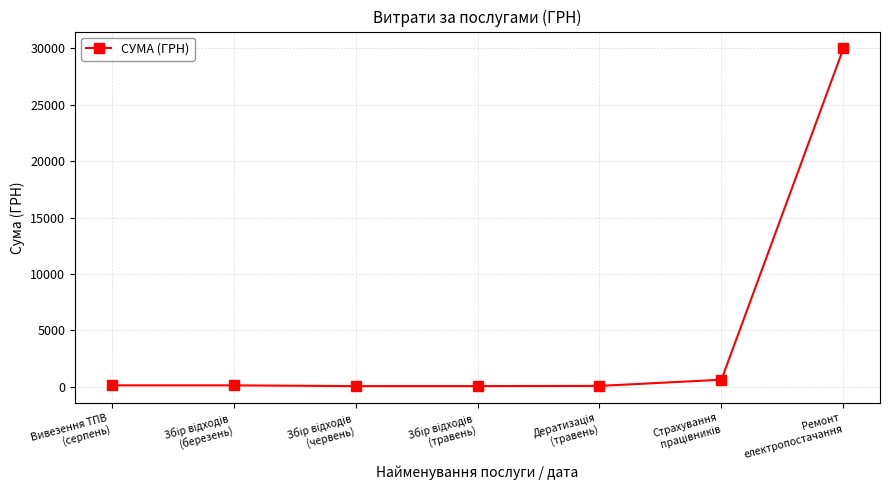

What value does the data have at Ремонт
електропостачання?

30000.0